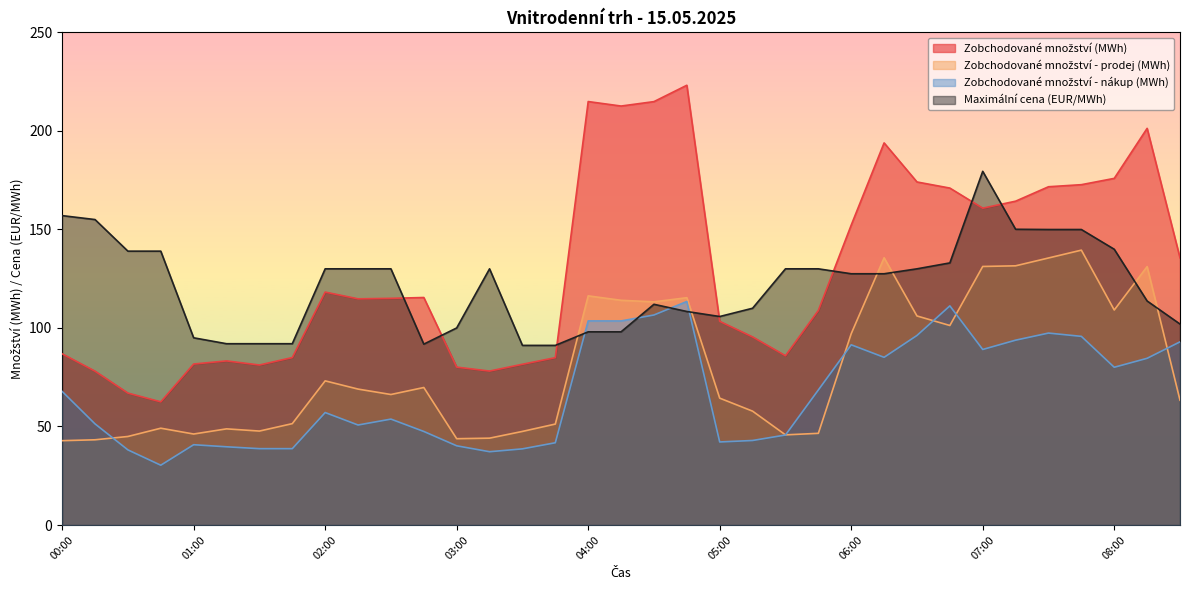

True or false: Zobchodované množství - prodej (MWh) has a value of 64.4 at 05:00.

True